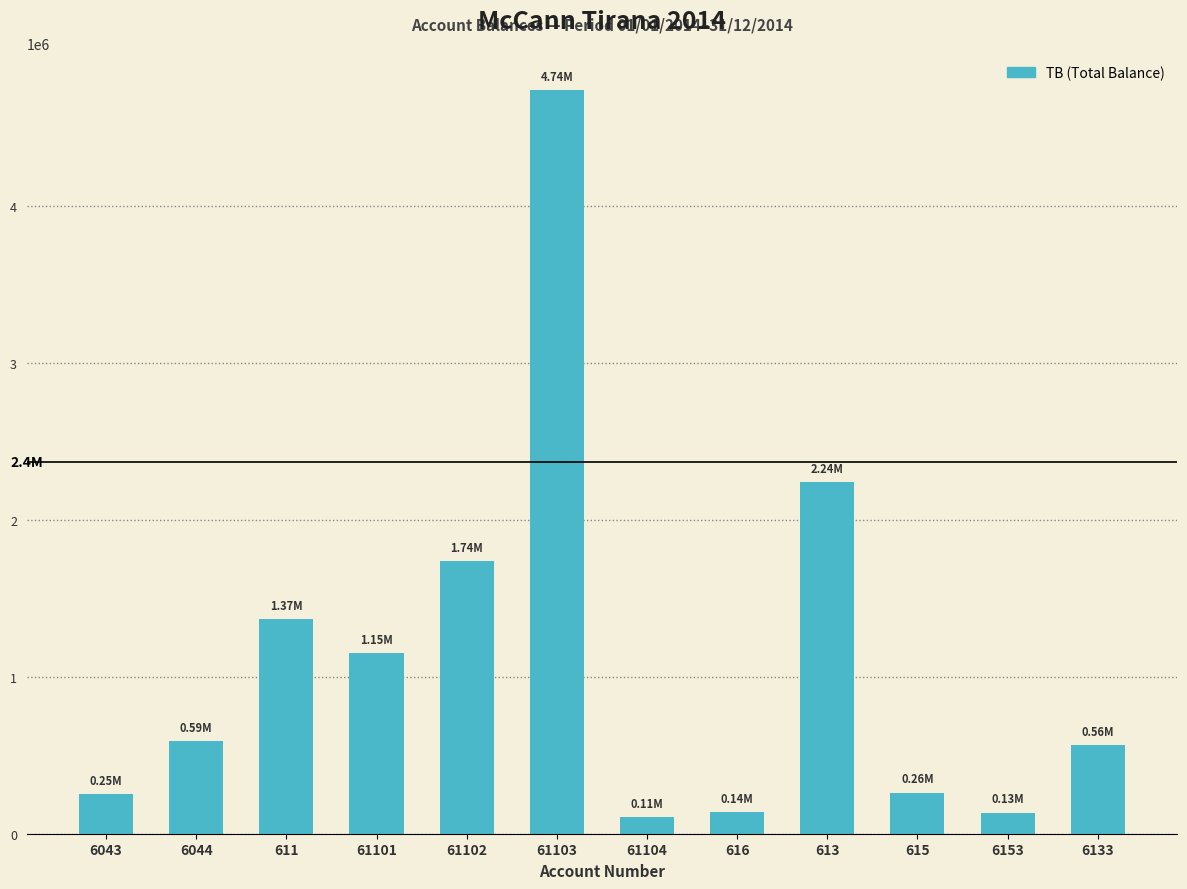

What is the ratio of the value at 6044 to the value at 61102?

0.3